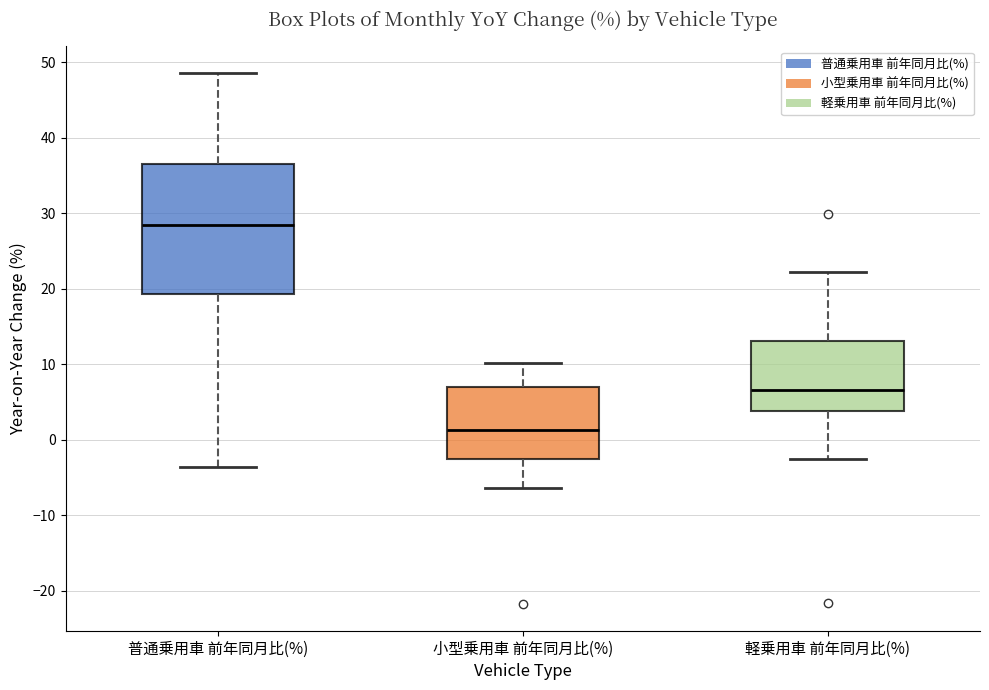

Reading left to right, read every box against the y-axis: the position of its median line, the range the box covers, and the ends of its whiskers. The values are not printed on the chart, so give them approximately, as read against the axis.

普通乗用車 前年同月比(%): median 28, box 19 to 37, whiskers -4 to 49
小型乗用車 前年同月比(%): median 1, box -3 to 7, whiskers -6 to 10
軽乗用車 前年同月比(%): median 7, box 4 to 13, whiskers -2 to 22